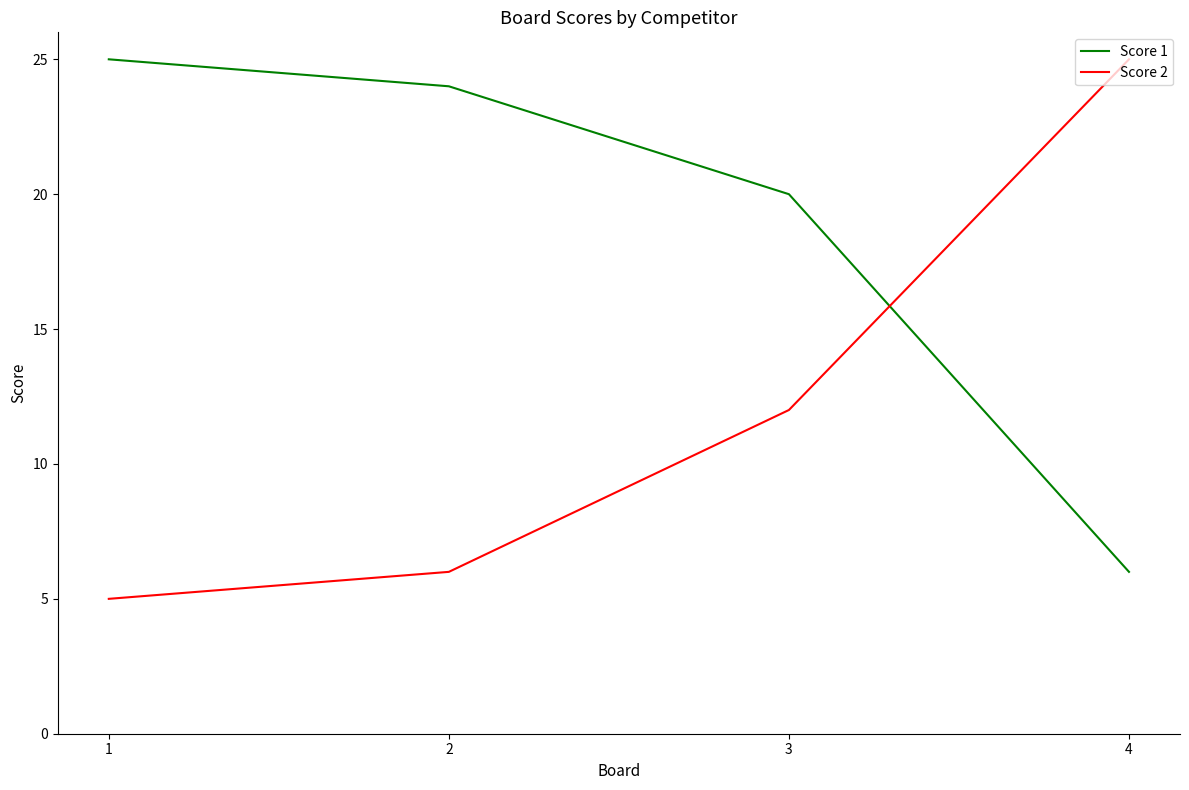

At 2, list the series in order from largest to smallest.

Score 1, Score 2